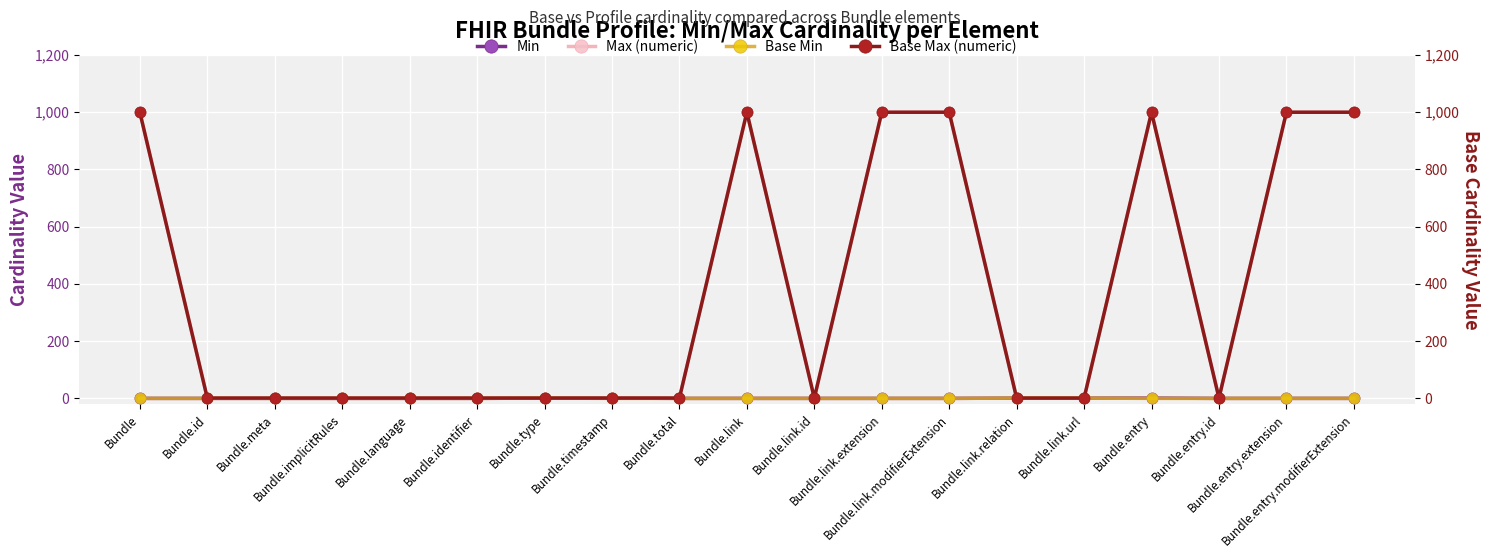

Which category has the highest value in the Min series?

Bundle.type